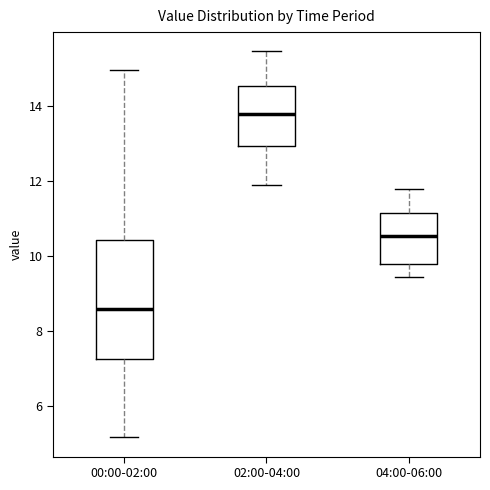

Where does the upper whisker of the box for 04:00-06:00 end on the y-axis? The values are not printed on the chart, so give them approximately, as read against the axis.

11.8